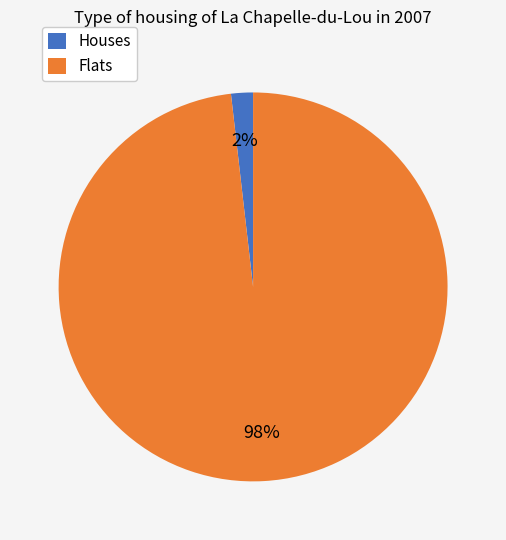

Is it true that Flats is 98% of the pie?

True